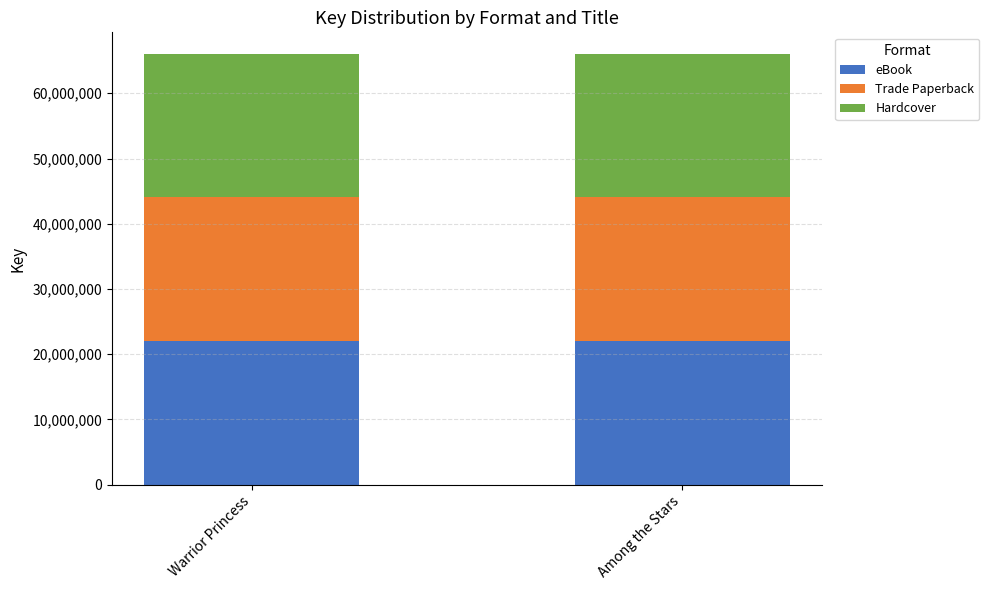

Is it true that eBook equals 22013946 at Warrior Princess?

True